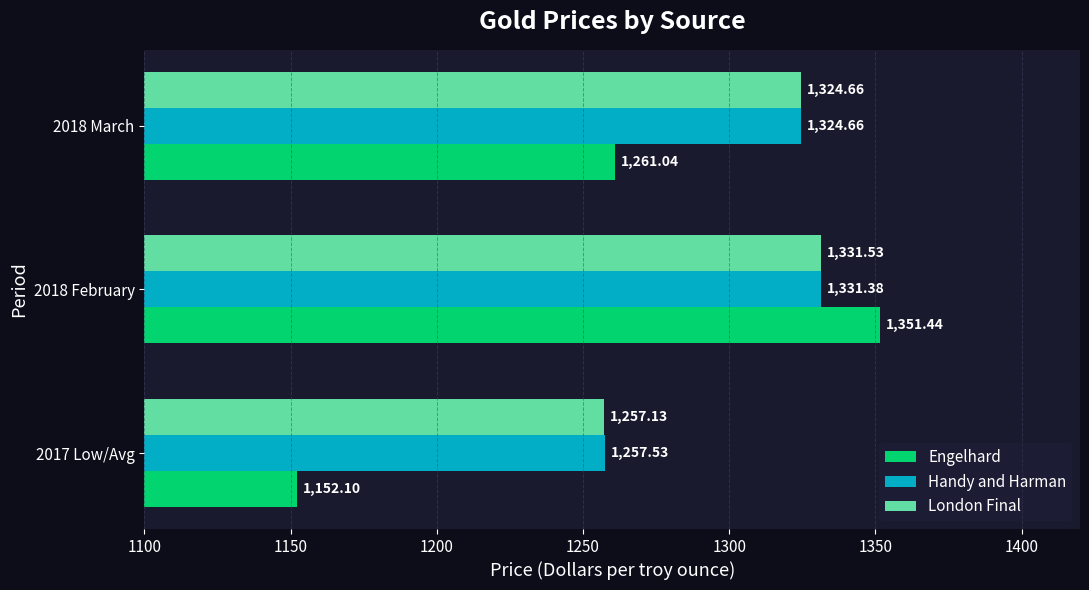

Which series has the widest spread of values?

Engelhard